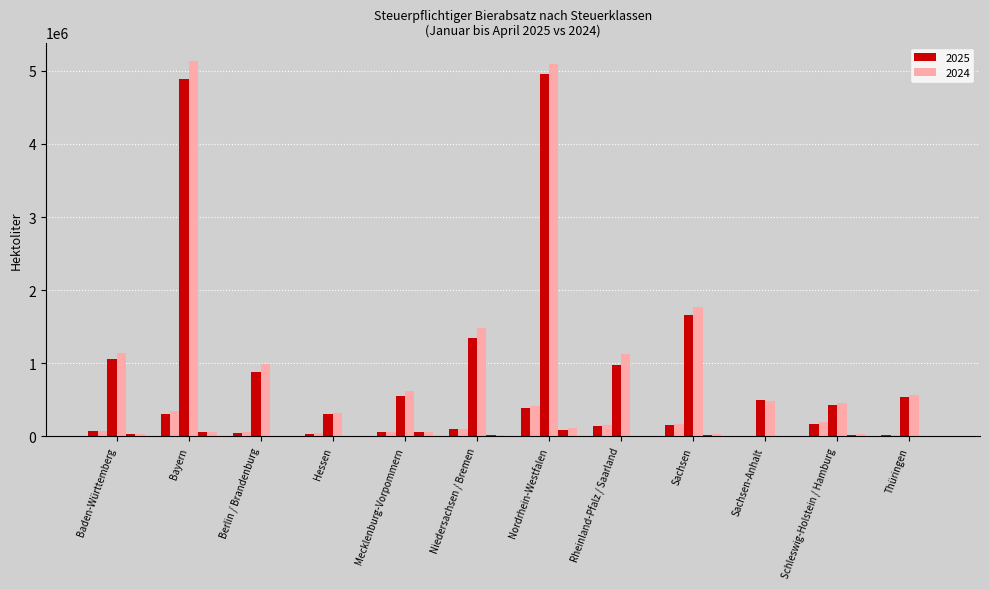

Which has a higher value, Hessen or Mecklenburg-Vorpommern?

Mecklenburg-Vorpommern